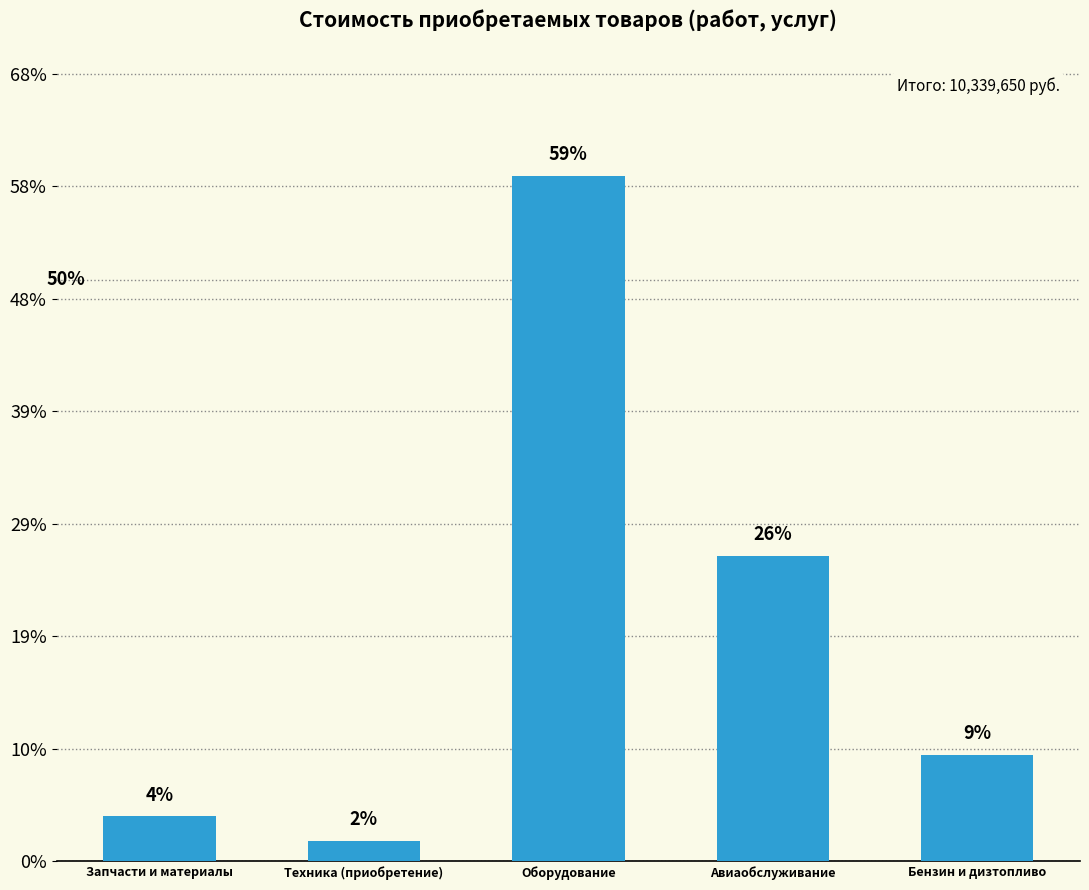

Rank the categories by value from highest to lowest.

Оборудование, Авиаобслуживание, Бензин и дизтопливо, Запчасти и материалы, Техника (приобретение)